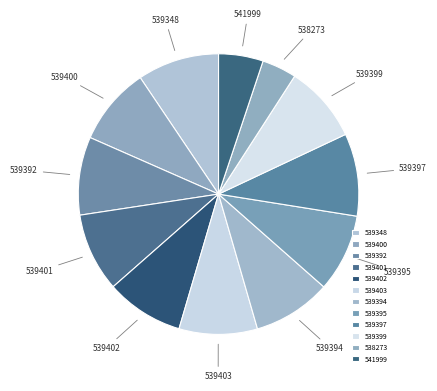

Does 539394 account for over 50% of the chart?

No